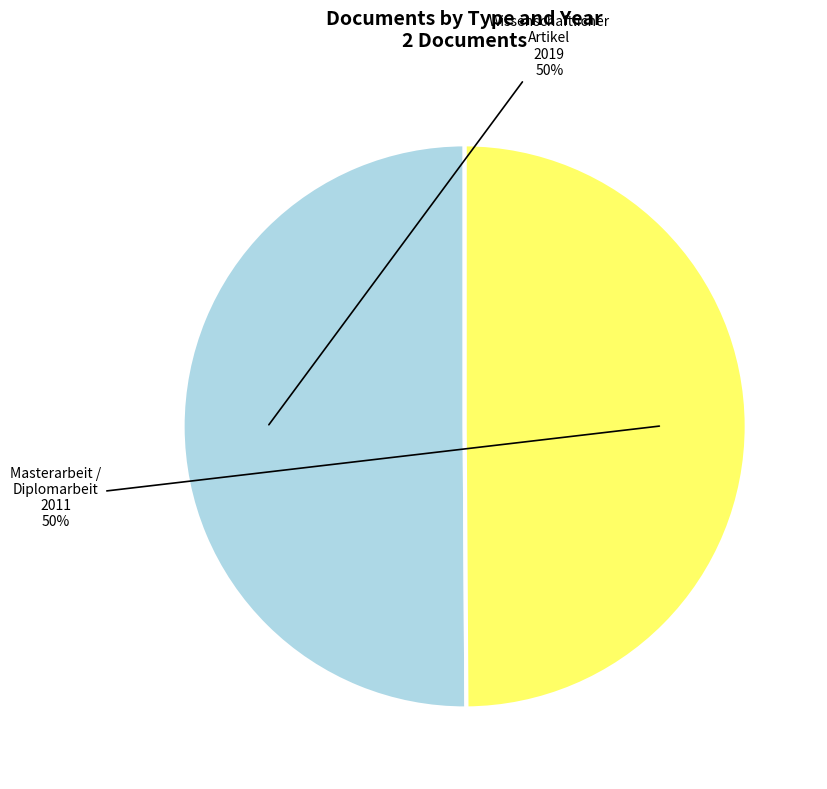

To the nearest percent, what is the average slice percentage?

50%